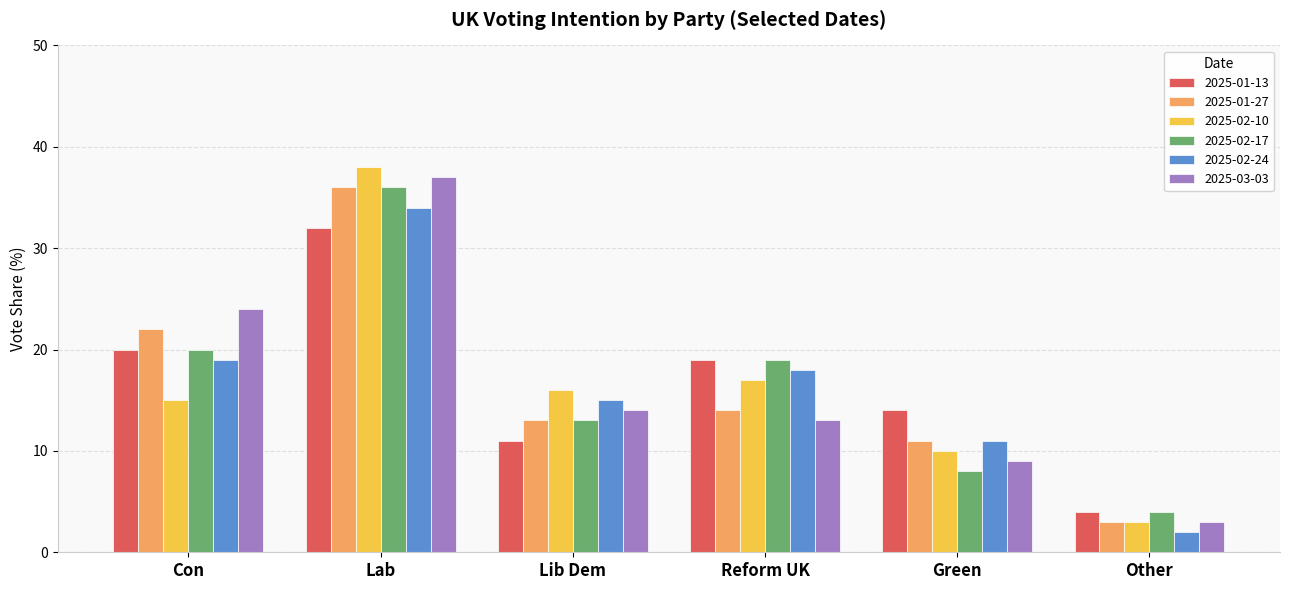

Count the number of categories in the chart.

6